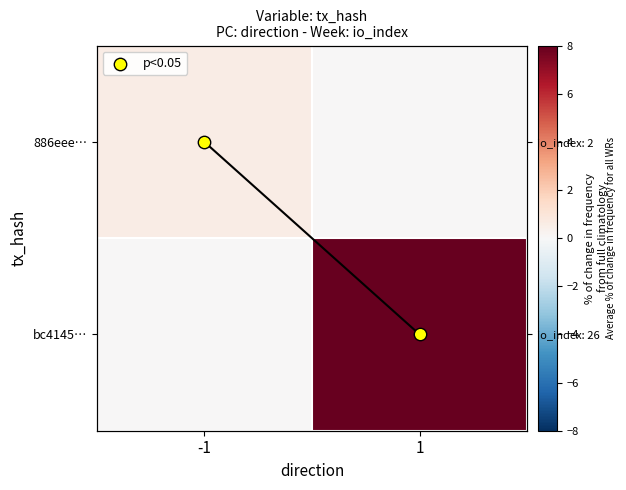

What is the spread (max minus min) of values at -1?

0.6